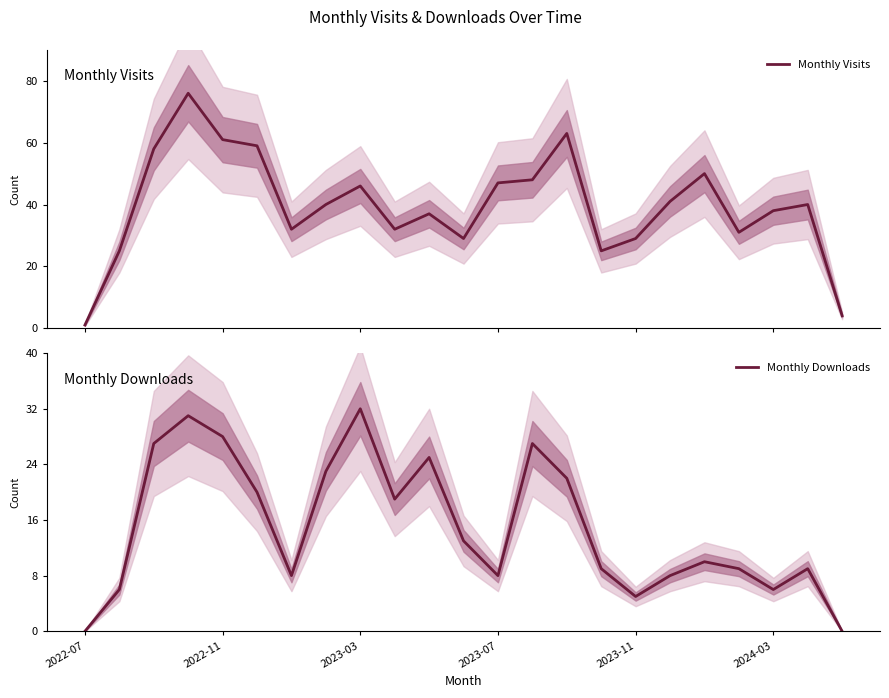

What is the highest value of the Monthly Visits series?

76